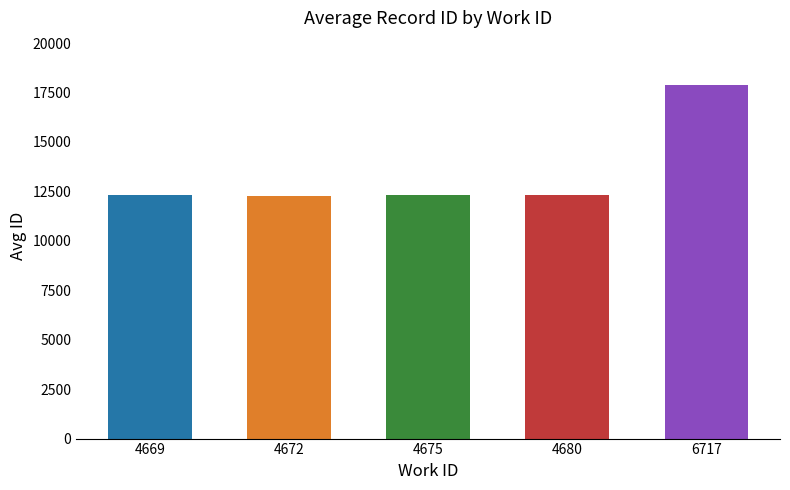

Where does the data first go above 12315?

4675